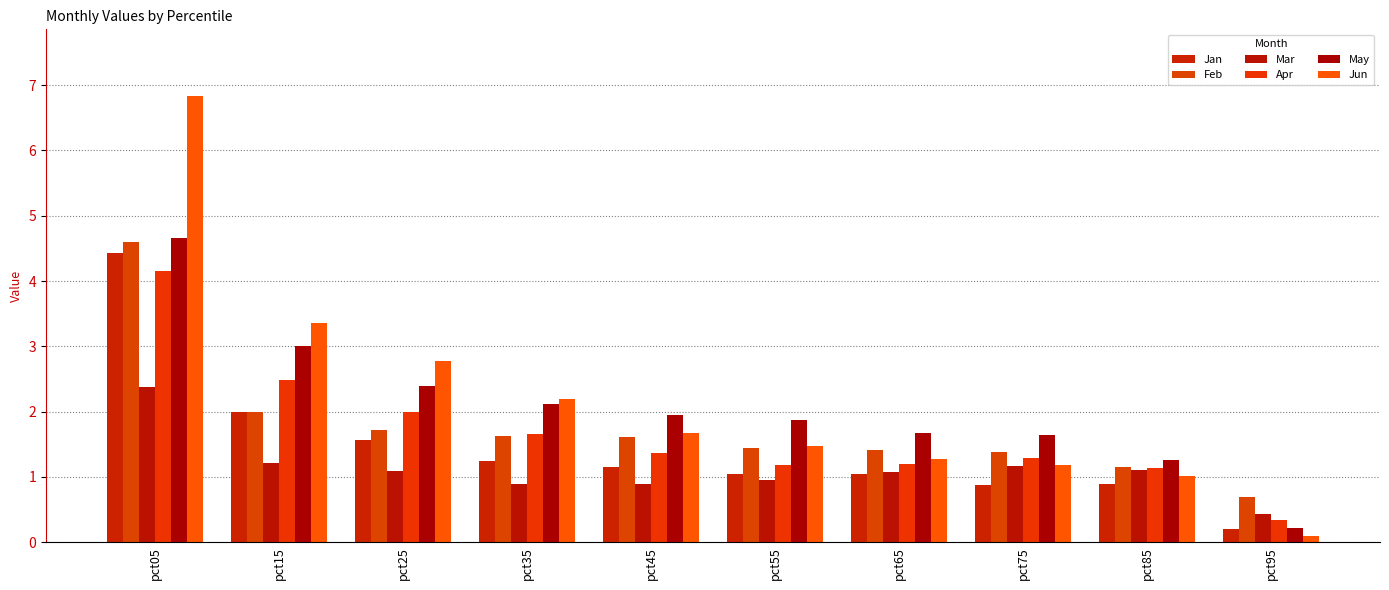

What value does the Apr series have at pct75?

1.3